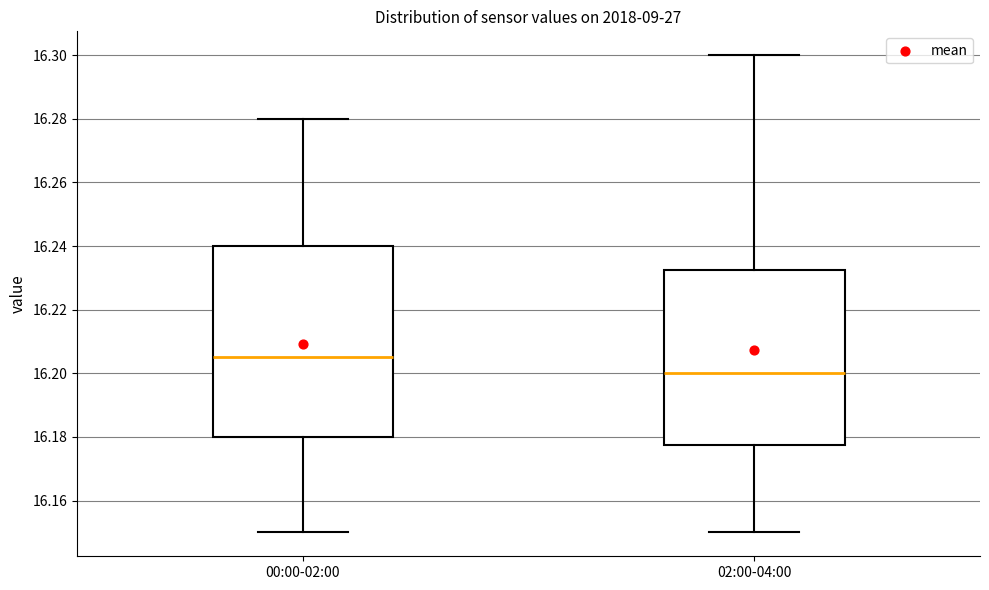

Reading left to right, read every box against the y-axis: the position of its median line, the range the box covers, and the ends of its whiskers. The values are not printed on the chart, so give them approximately, as read against the axis.

00:00-02:00: median 16.206, box 16.180 to 16.240, whiskers 16.150 to 16.280
02:00-04:00: median 16.200, box 16.178 to 16.232, whiskers 16.150 to 16.300